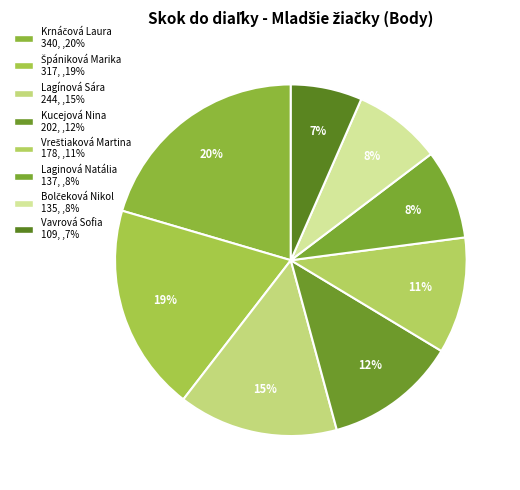

To the nearest percent, what is the difference between the largest and smallest slice percentages?

14%